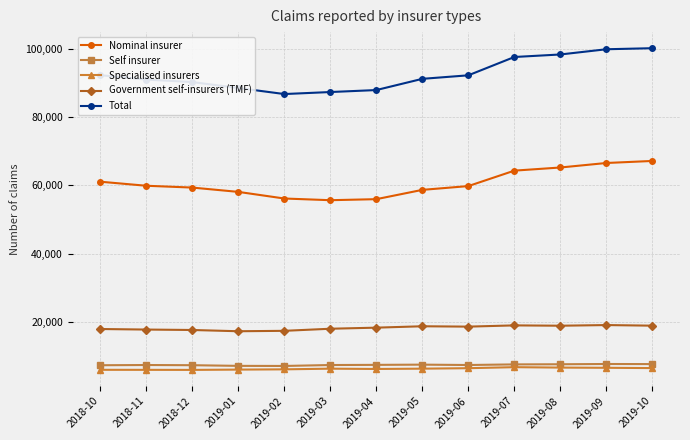

What is the label of the 8th point from the left?

2019-05